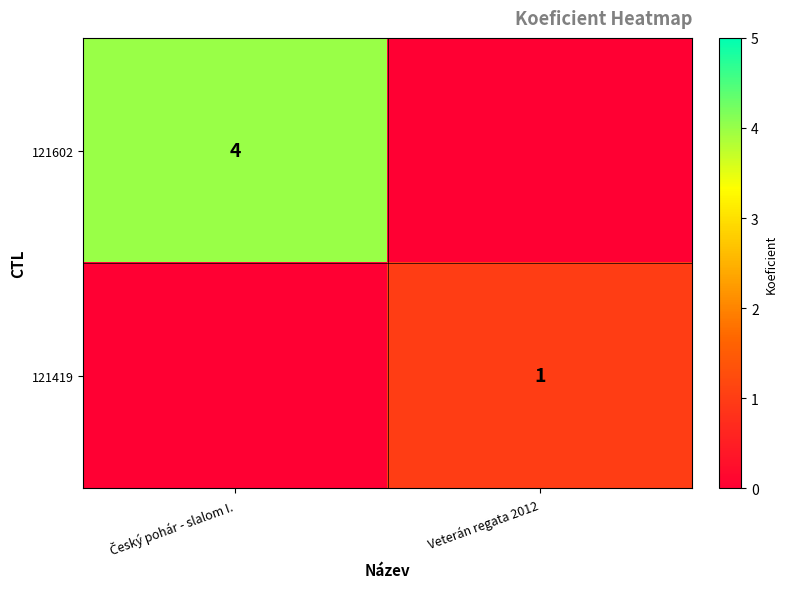

The value of 121419 at Veterán regata 2012 is 1. True or false?

True